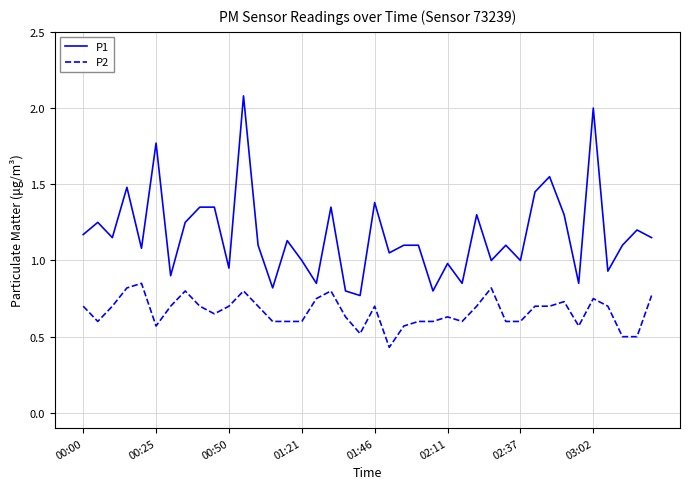

What are all the series names shown in the legend?

P1, P2